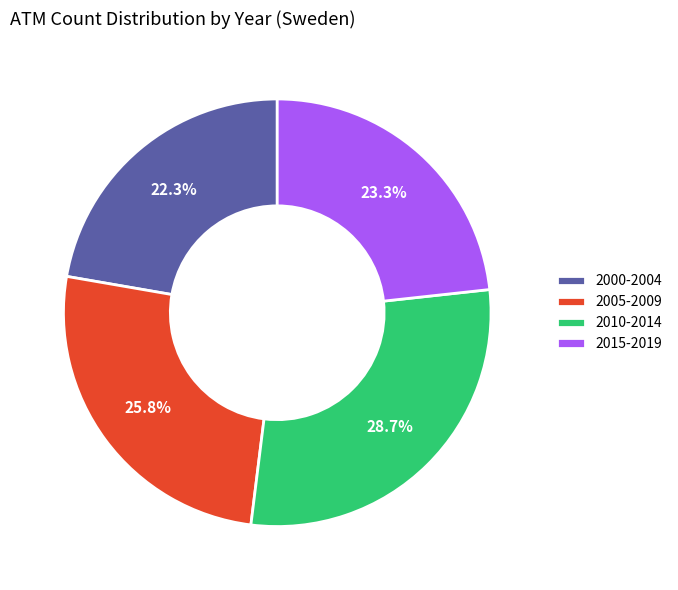

Between 2010-2014 and 2000-2004, which is larger?

2010-2014